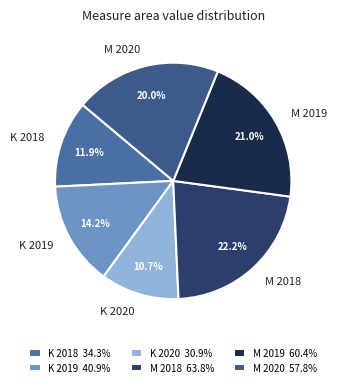

What percentage is the M 2018 slice, to the nearest percent?

22%